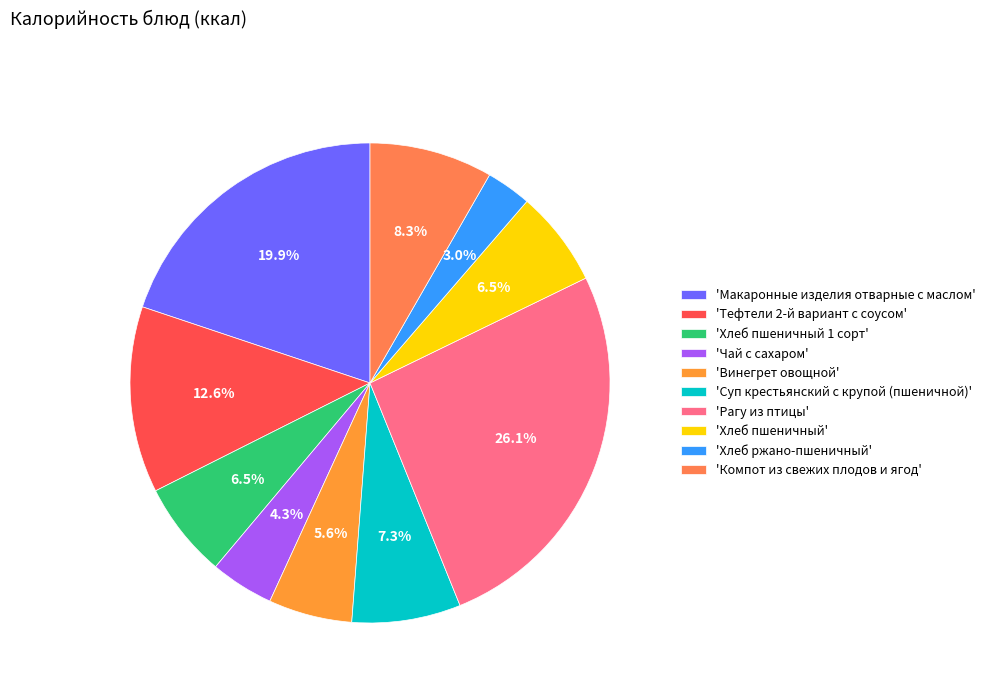

How many segments does this pie chart have?

10